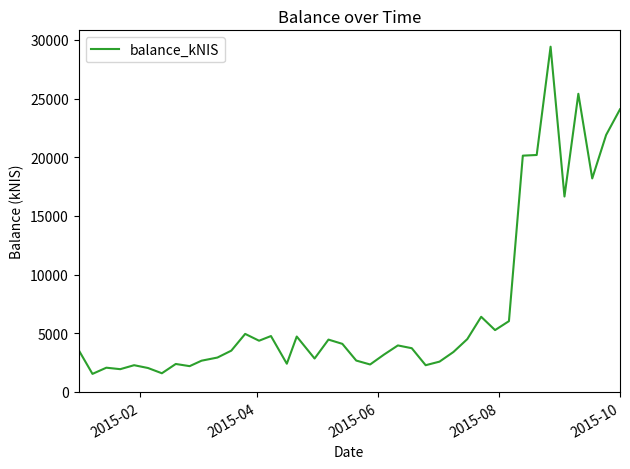

What is the difference between the maximum and minimum values?

27887.8